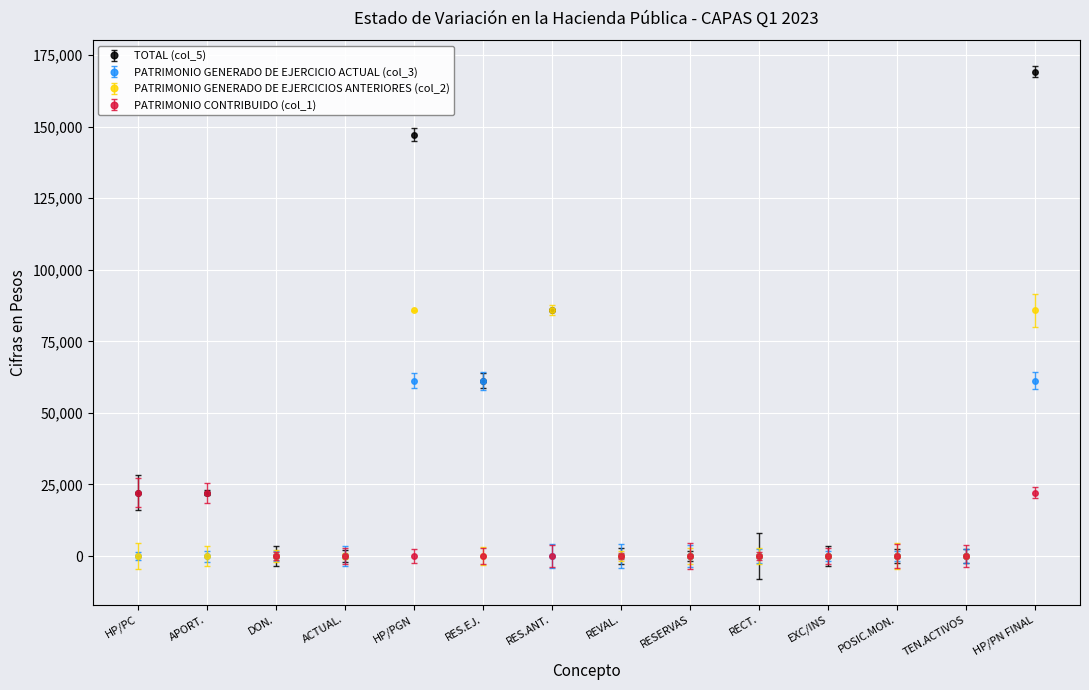

What is the sum of all TOTAL (col_5) values?

507733.9